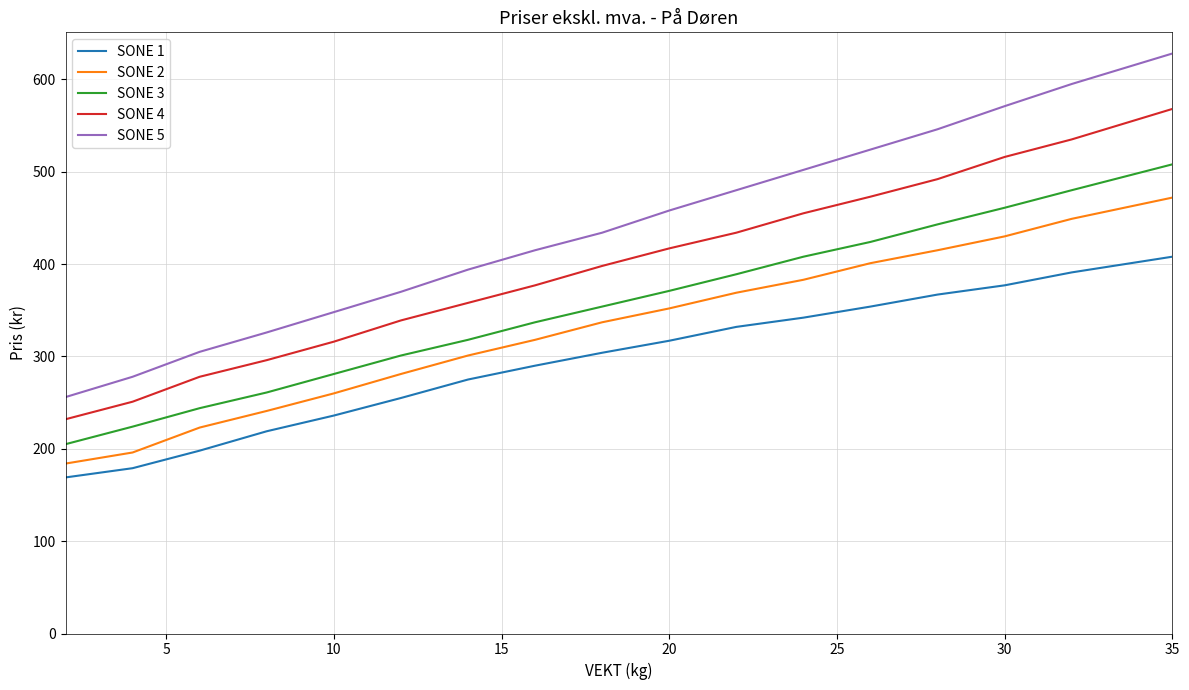

List the series in order of their peak value, highest first.

SONE 5, SONE 4, SONE 3, SONE 2, SONE 1